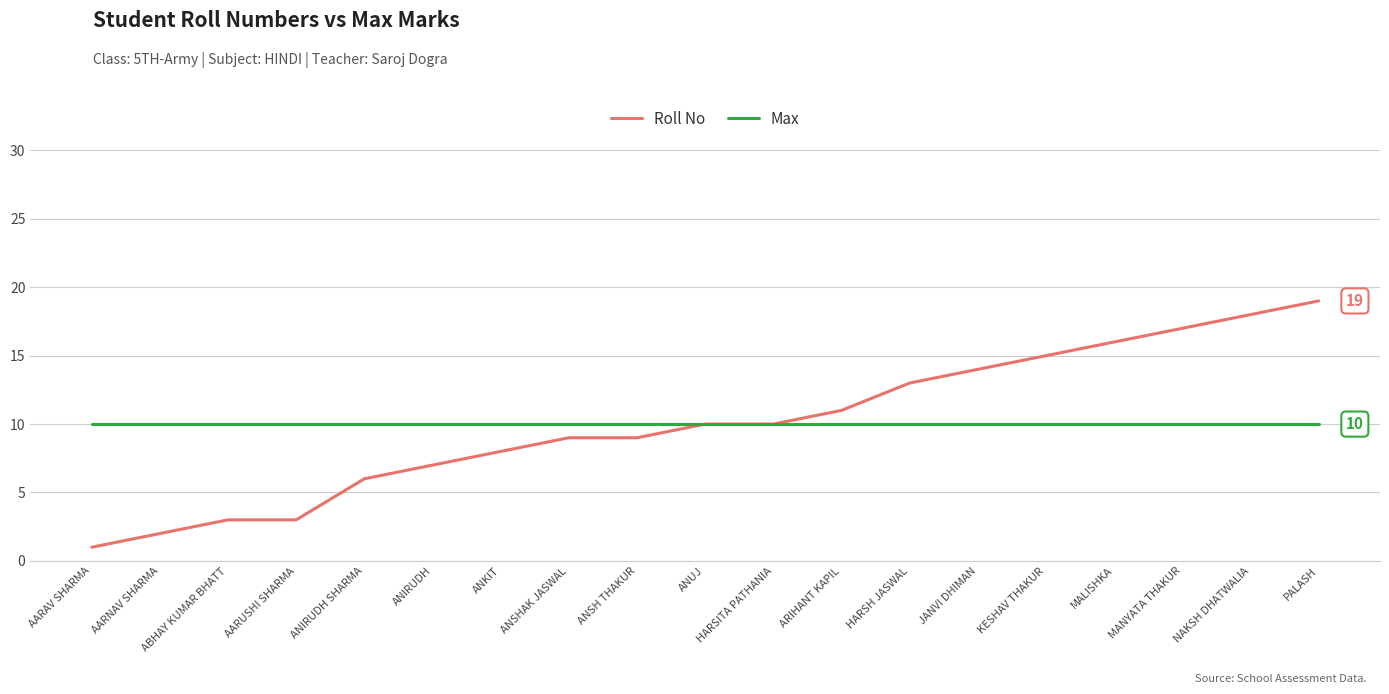

Reading left to right, list all the values displayed in this chart.

Roll No: 1	2	3	3	6	7	8	9	9	10	10	11	13	14	15	16	17	18	19
Max: 10	10	10	10	10	10	10	10	10	10	10	10	10	10	10	10	10	10	10